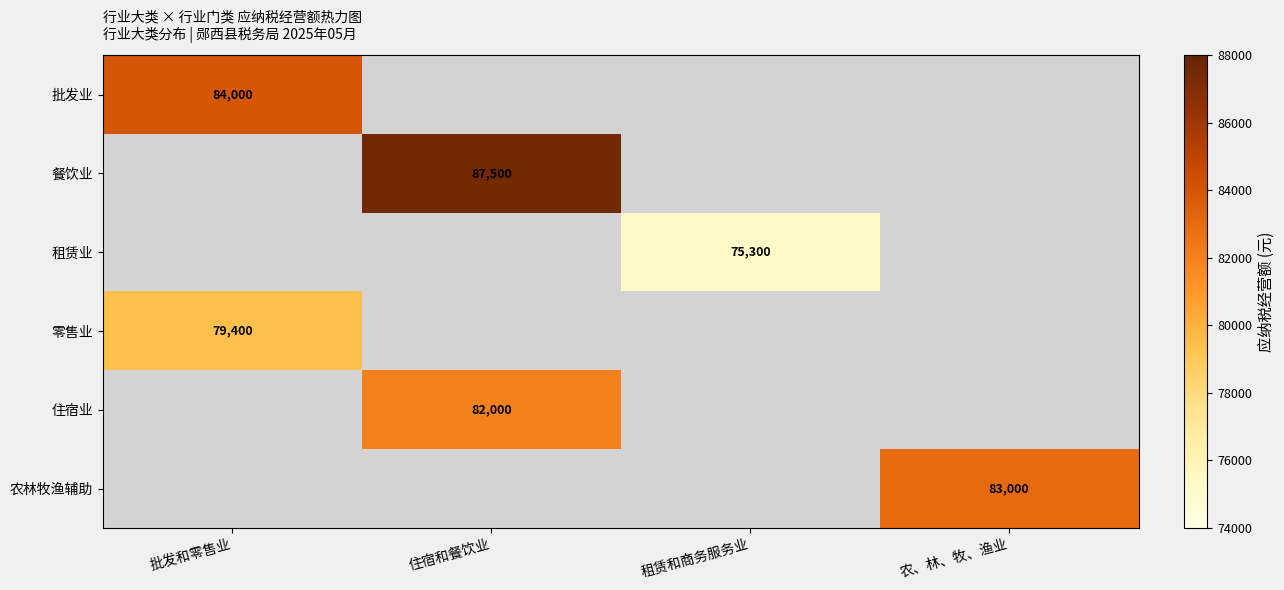

The value of 农林牧渔辅助 at 农、林、牧、渔业 is 33777. True or false?

False